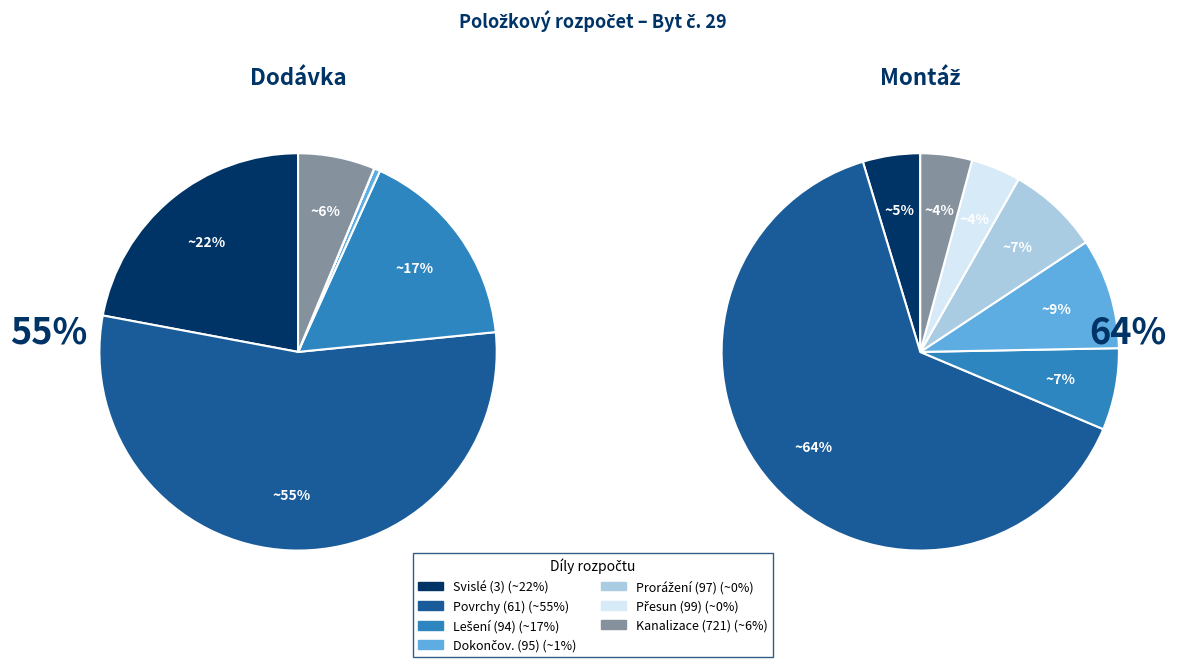

Approximately how many times larger is the value at Vnitřní kanalizace (721) compared to Svislé a kompletní konstrukce (3)?

0.3